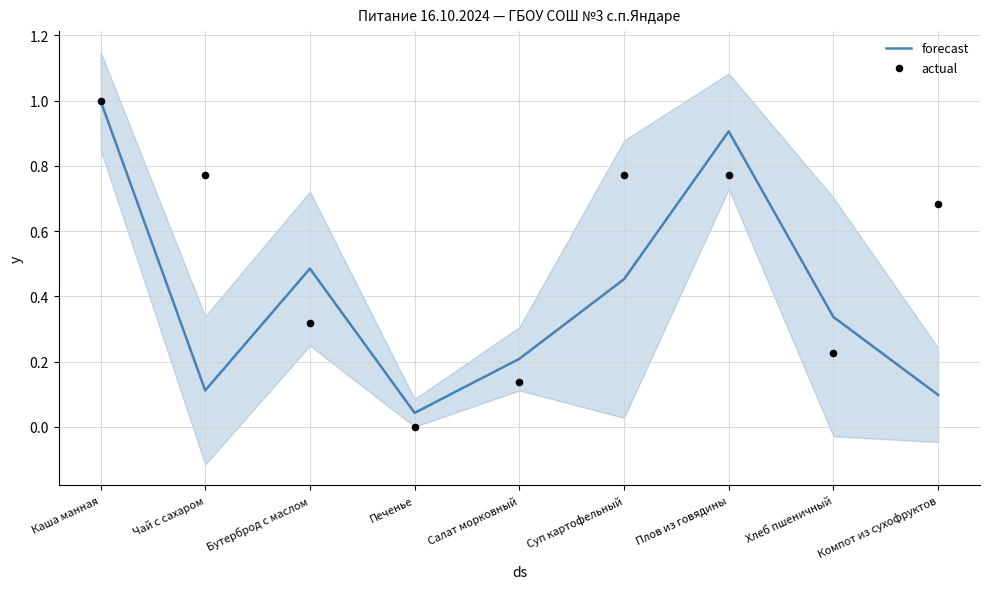

What is the total value across all series at Суп картофельный?

1.2